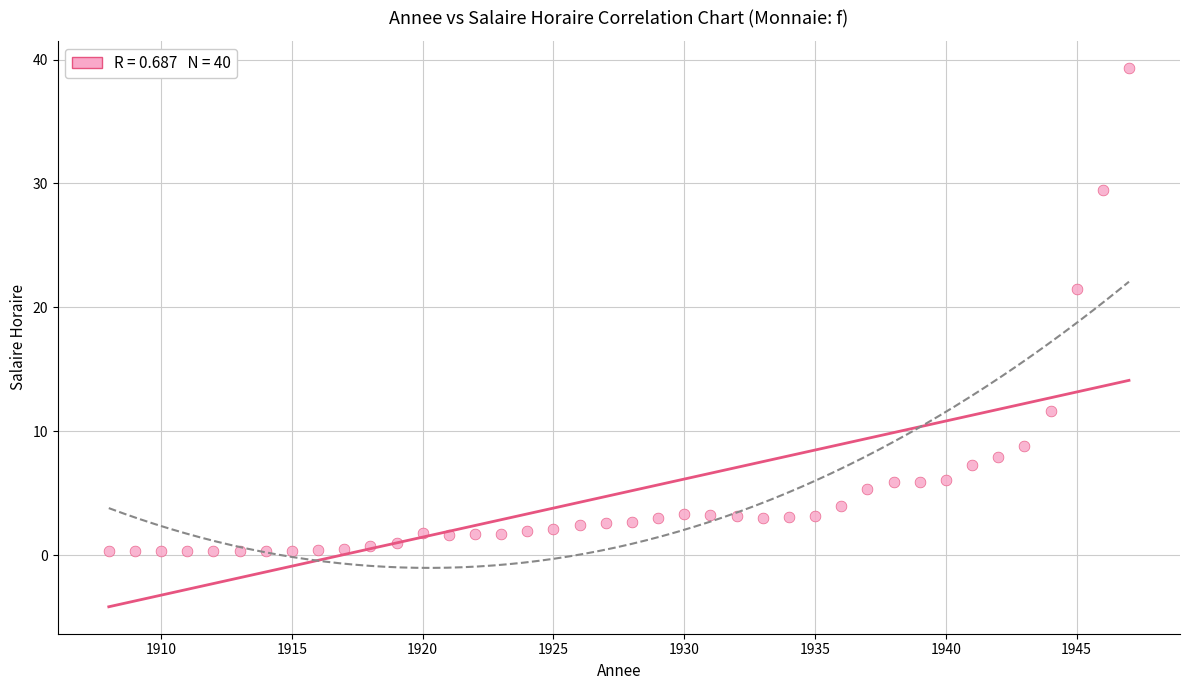

What is the range of Y values (max minus min)?

39.0